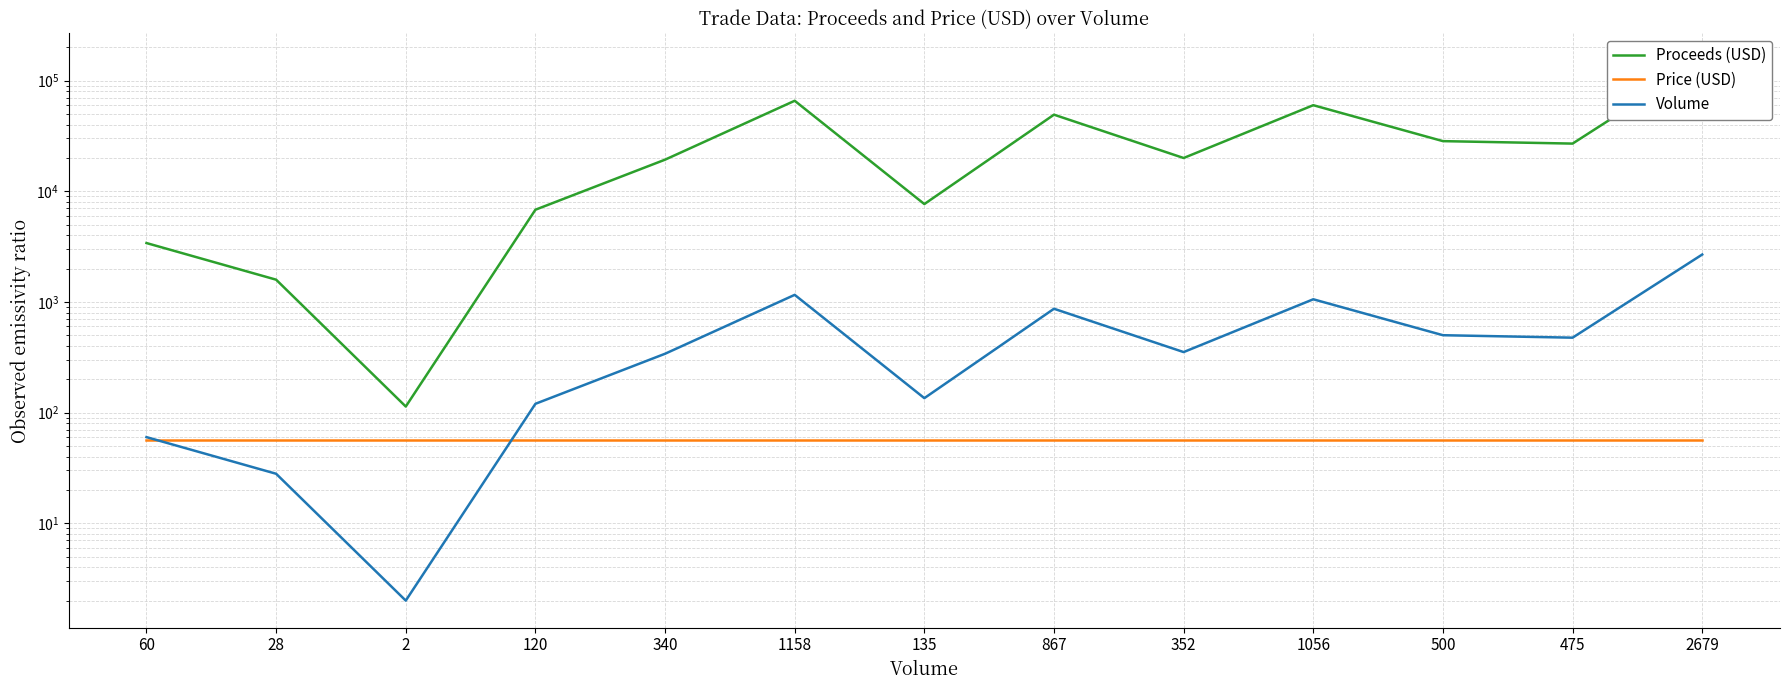

How many lines are shown in the chart?

3